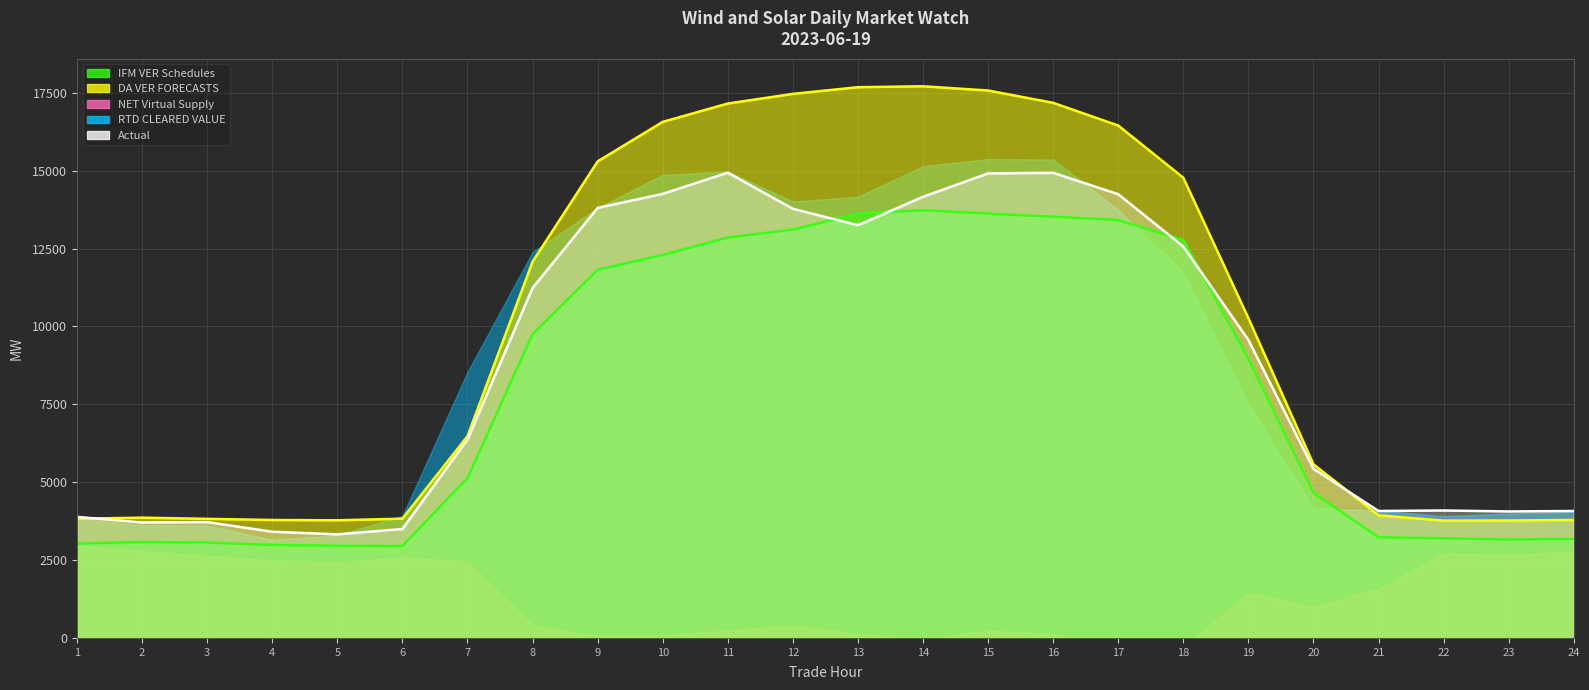

Reading left to right, what are all the values shown in this chart?

IFM VER Schedules: 1=3029.6	2=3079.8	3=3064.2	4=2985.8	5=2961.8	6=2952.4	7=5133.7	8=9753.8	9=11818.9	10=12296.3	11=12855.4	12=13109.7	13=13624.2	14=13734.0	15=13622.2	16=13523.7	17=13416.9	18=12772.1	19=8961.5	20=4656.5	21=3232.2	22=3201.8	23=3160.5	24=3179.6
DA VER FORECASTS: 1=3827.2	2=3861.4	3=3823.0	4=3786.9	5=3776.8	6=3829.7	7=6478.0	8=12079.2	9=15298.6	10=16567.1	11=17156.2	12=17466.2	13=17680.4	14=17710.1	15=17573.8	16=17178.7	17=16448.7	18=14773.7	19=10264.5	20=5572.4	21=3936.5	22=3766.0	23=3770.3	24=3787.2
RTD CLEARED VALUE: 1=3886.3	2=3706.6	3=3719.0	4=3409.6	5=3326.2	6=3497.5	7=6369.2	8=11232.7	9=13804.8	10=14256.0	11=14935.9	12=13776.1	13=13250.0	14=14160.9	15=14912.4	16=14931.1	17=14244.9	18=12566.0	19=9565.8	20=5429.6	21=4075.2	22=4092.2	23=4060.5	24=4075.8